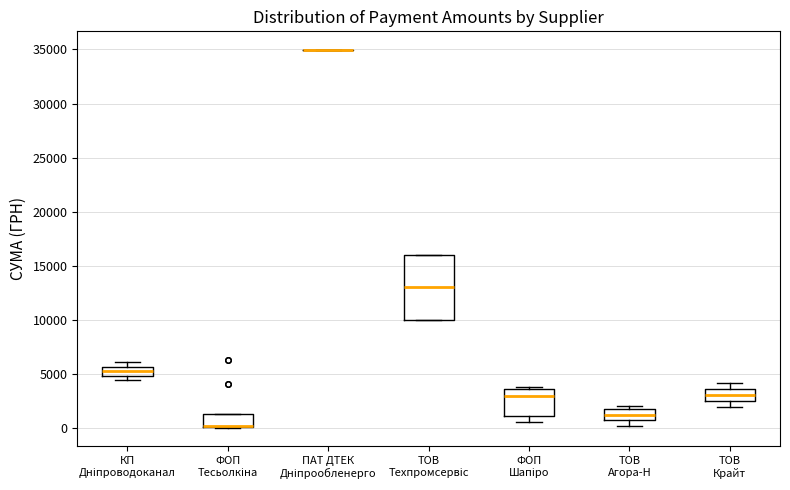

Reading left to right, transcribe this box plot: for each box, give where its median line is, the range the box spans, and where its two whiskers end, as read against the y-axis. The values are not printed on the chart, so give them approximately, as read against the axis.

КП Дніпроводоканал: median 5000 (inside the box), box 5000 to 5500, whiskers 4500 to 6000
ФОП Тесьолкіна: median 0 (drawn on the box's lower edge), box 0 to 1500, whiskers 0 to 1500
ПАТ ДТЕК Дніпрообленерго: box collapsed to a line at 35000, whiskers 35000 to 35000
ТОВ Техпромсервіс: median 13000, box 10000 to 16000, whiskers 10000 to 16000
ФОП Шапіро: median 3000, box 1000 to 3500, whiskers 500 to 4000
ТОВ Агора-Н: median 1000, box 500 to 1500, whiskers 0 to 2000
ТОВ Крайт: median 3000, box 2500 to 3500, whiskers 2000 to 4000